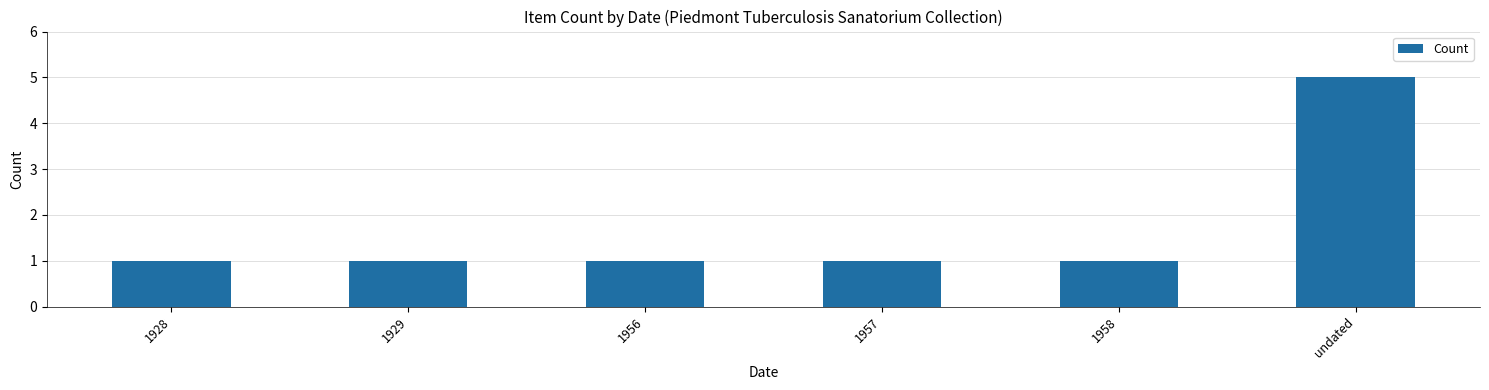

What is the sum of all values?

10